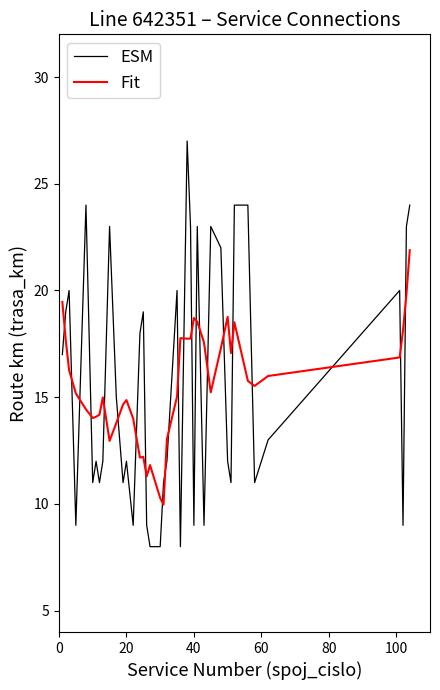

What is the maximum value for Fit?

21.9